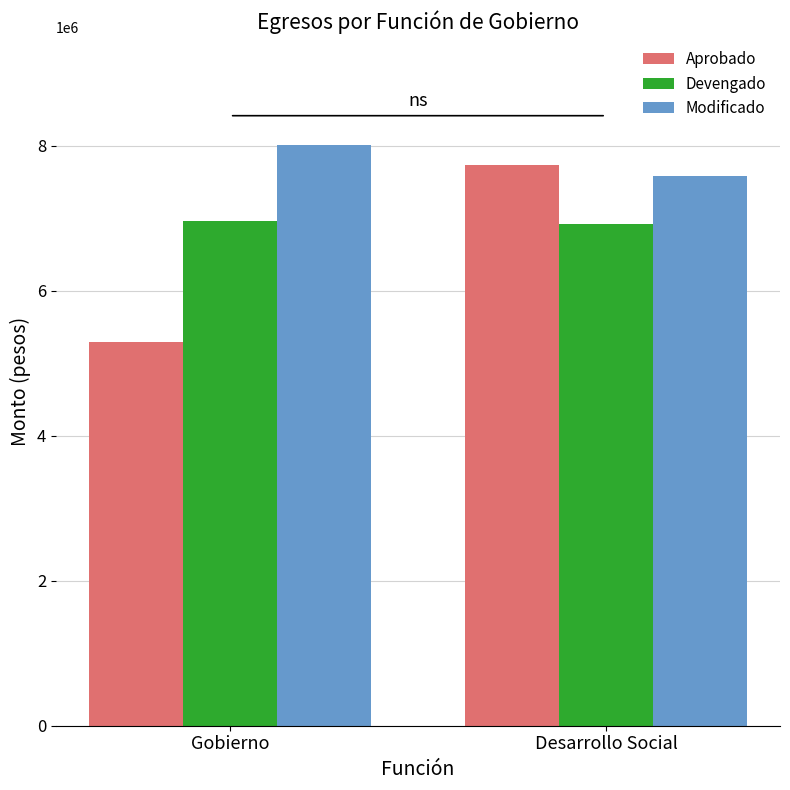

List the series in order of their overall mean, lowest first.

Aprobado, Devengado, Modificado